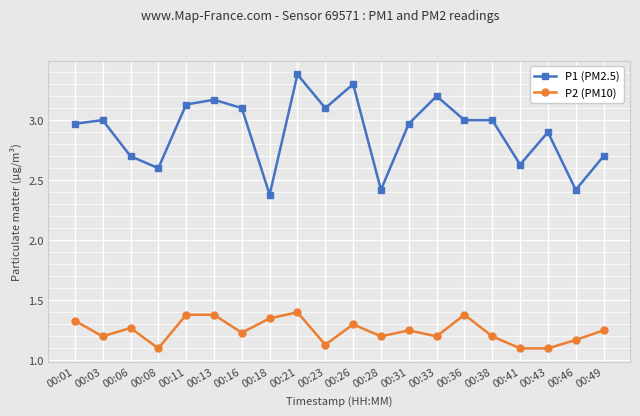

At which label does P1 (PM2.5) reach its peak?

00:21